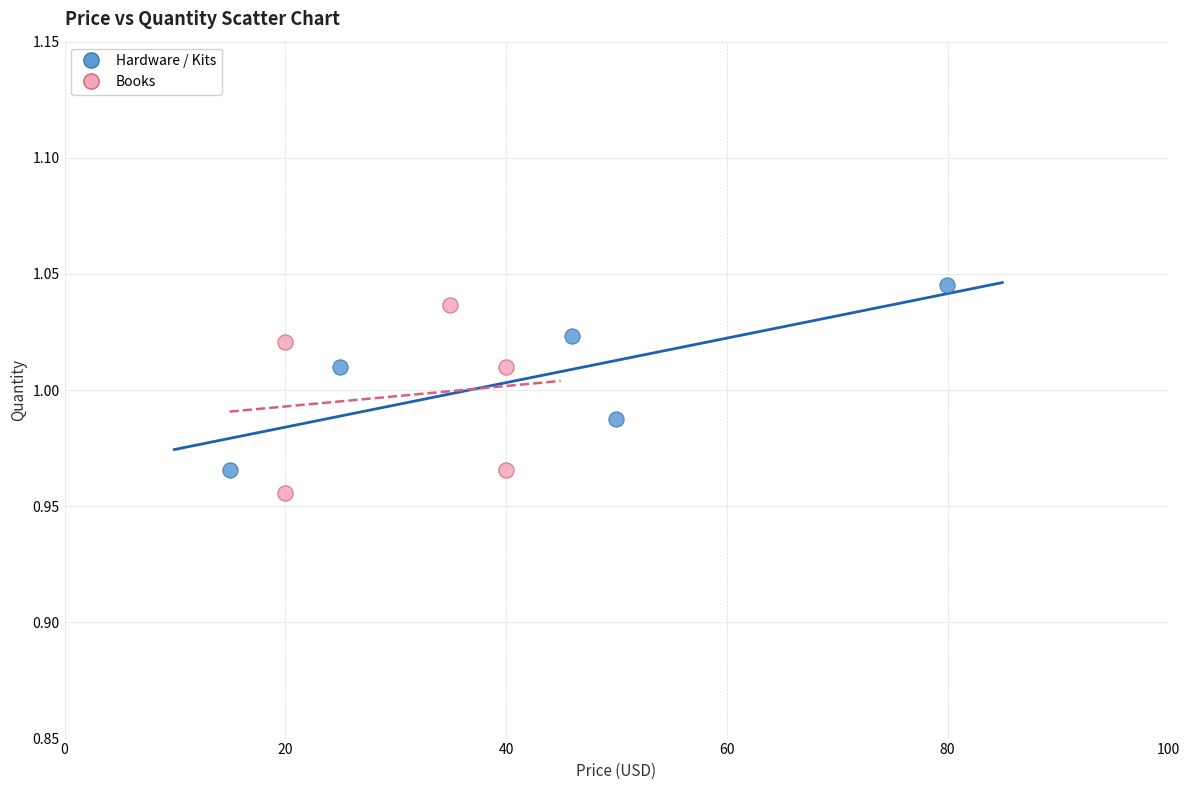

Which series contains the lowest Y value?

Books